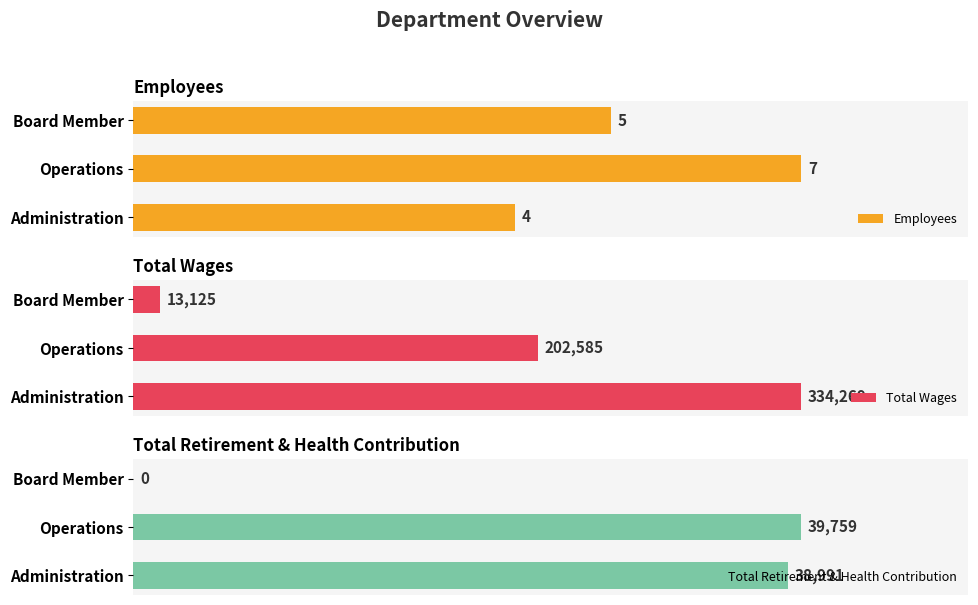

Where is Total Retirement & Health Contribution nearest to the value 19879?

Administration